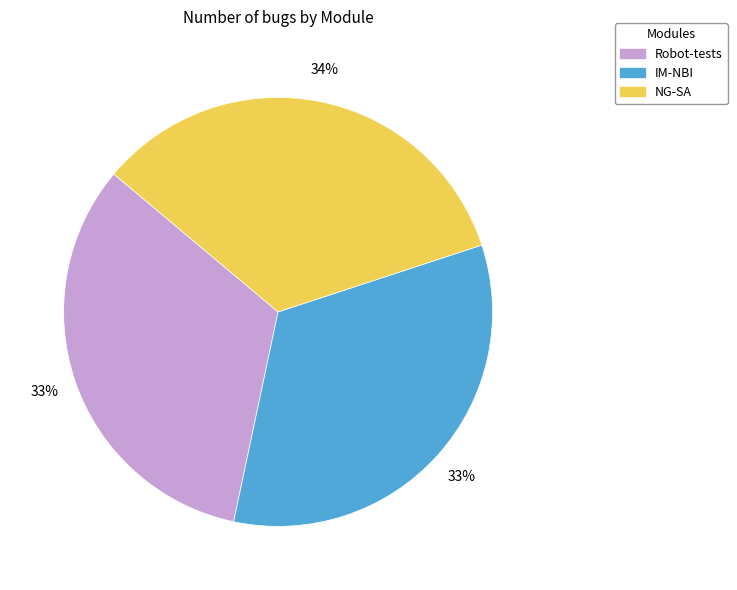

Is it true that IM-NBI is 33% of the pie?

True